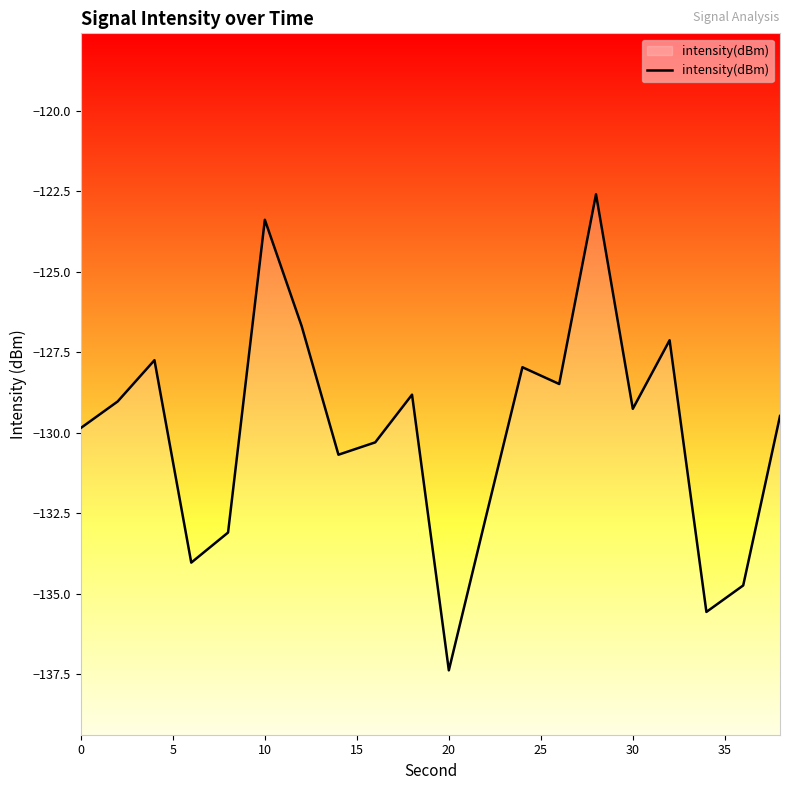

What is the smallest value displayed?

-137.4